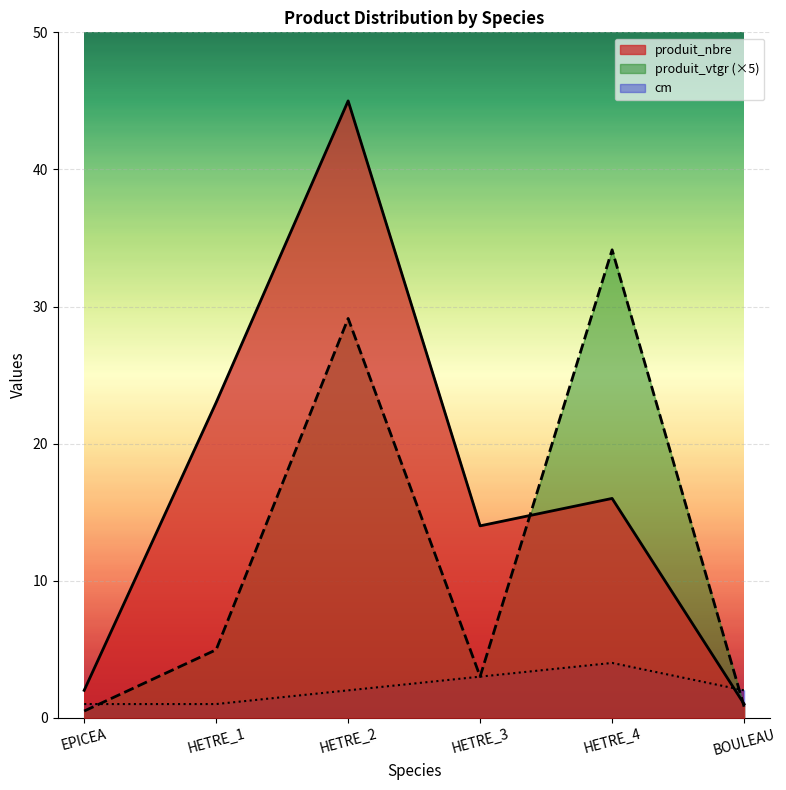

Reading right to left, list all the values displayed in this chart.

produit_nbre: BOULEAU=1.0	HETRE_4=16.0	HETRE_3=14.0	HETRE_2=45.0	HETRE_1=23.0	EPICEA=2.0
produit_vtgr: BOULEAU=0.8	HETRE_4=34.1	HETRE_3=3.0	HETRE_2=29.1	HETRE_1=5.0	EPICEA=0.5
cm: BOULEAU=2.0	HETRE_4=4.0	HETRE_3=3.0	HETRE_2=2.0	HETRE_1=1.0	EPICEA=1.0